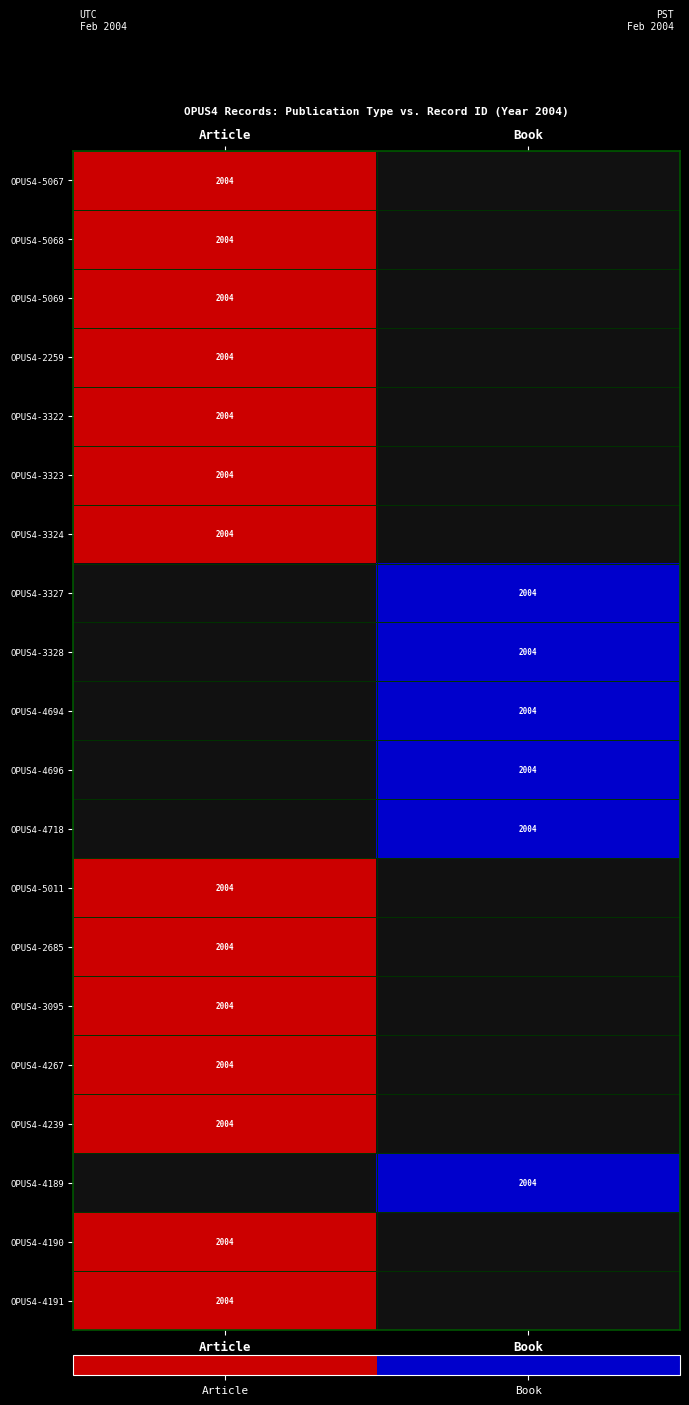

The OPUS4-4696 series shows 2818 at Book. True or false?

False